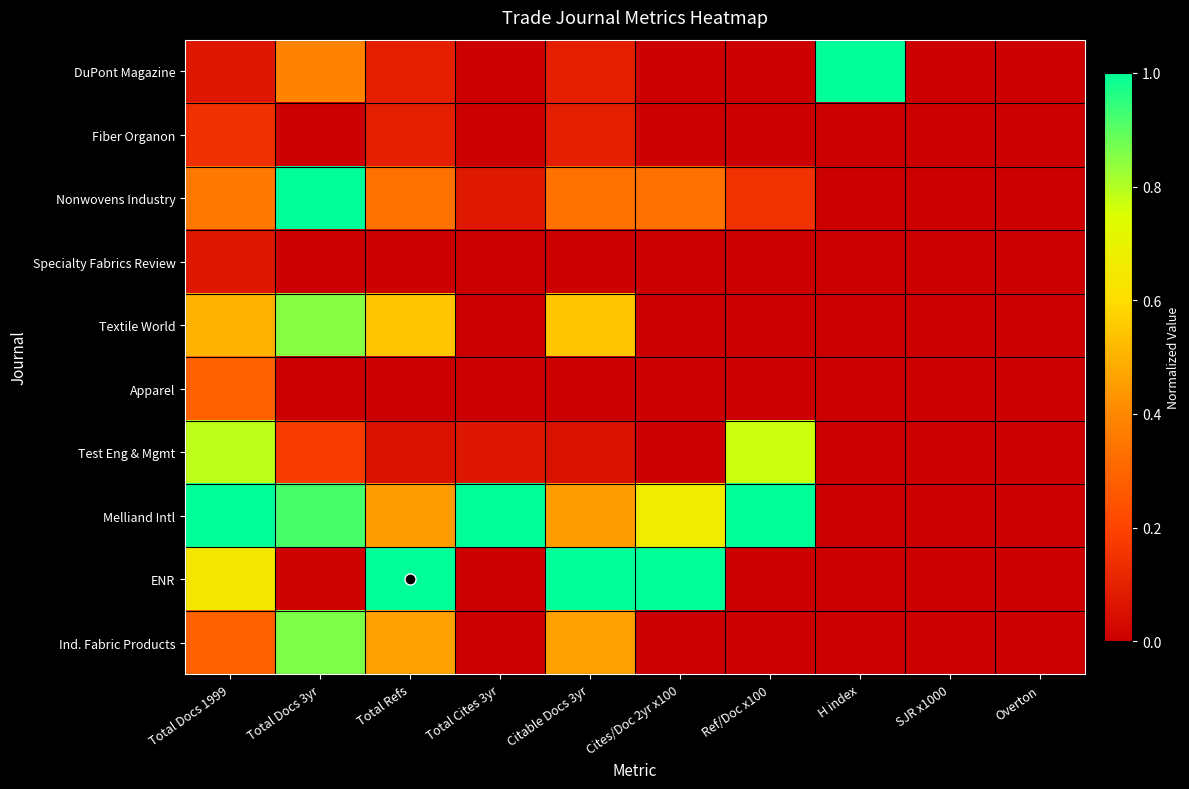

Which series changed the most between H index and SJR x1000?

DuPont Magazine